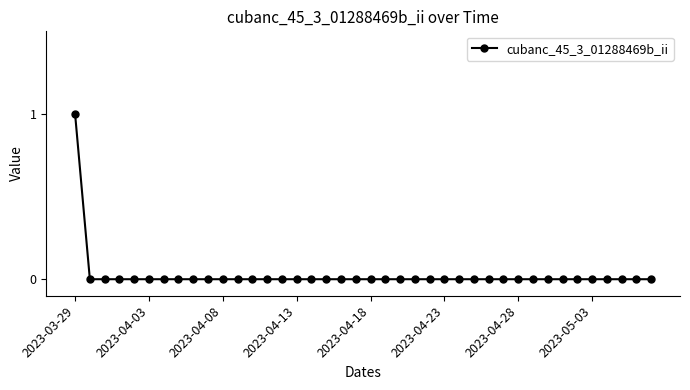

How many values are between 0 and 1?

40